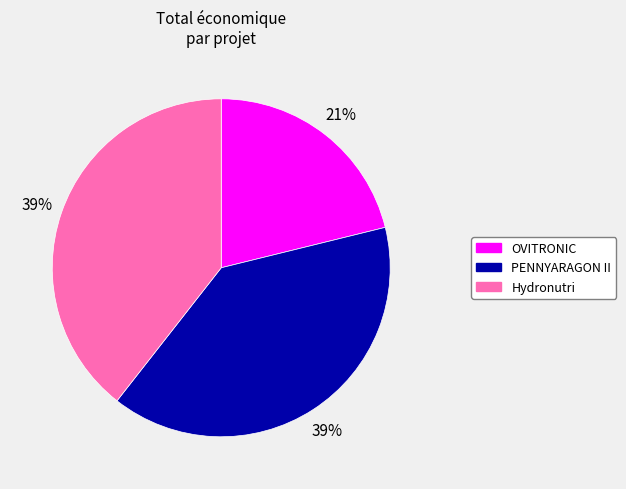

Is the sum of PENNYARAGON II and OVITRONIC greater than half?

Yes